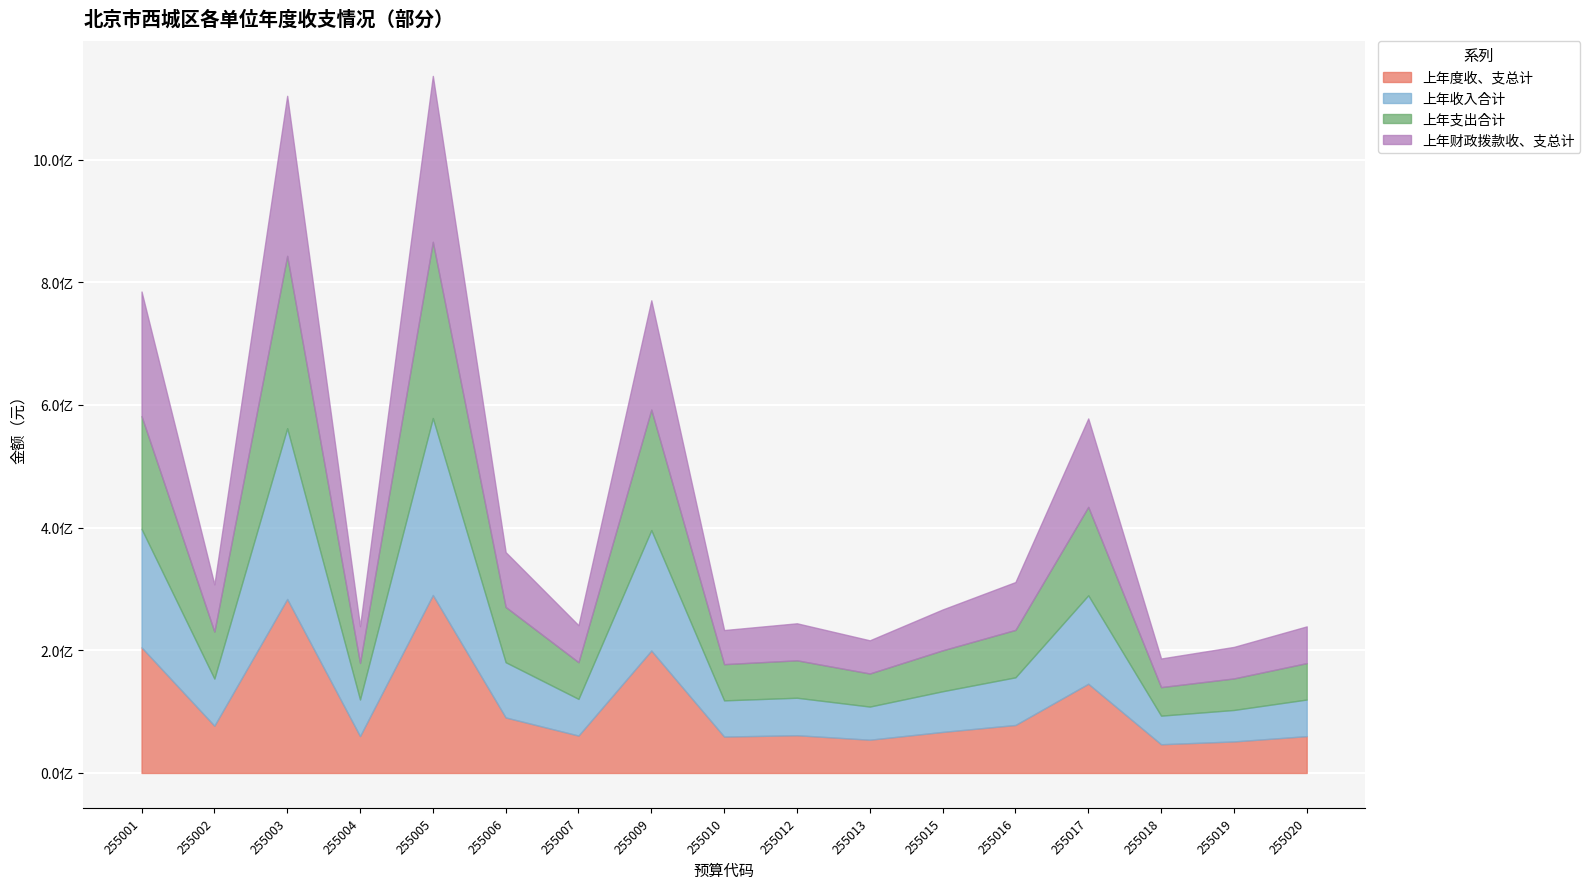

What is the value of the 上年支出合计 point at the 5th from the left?

287299250.9